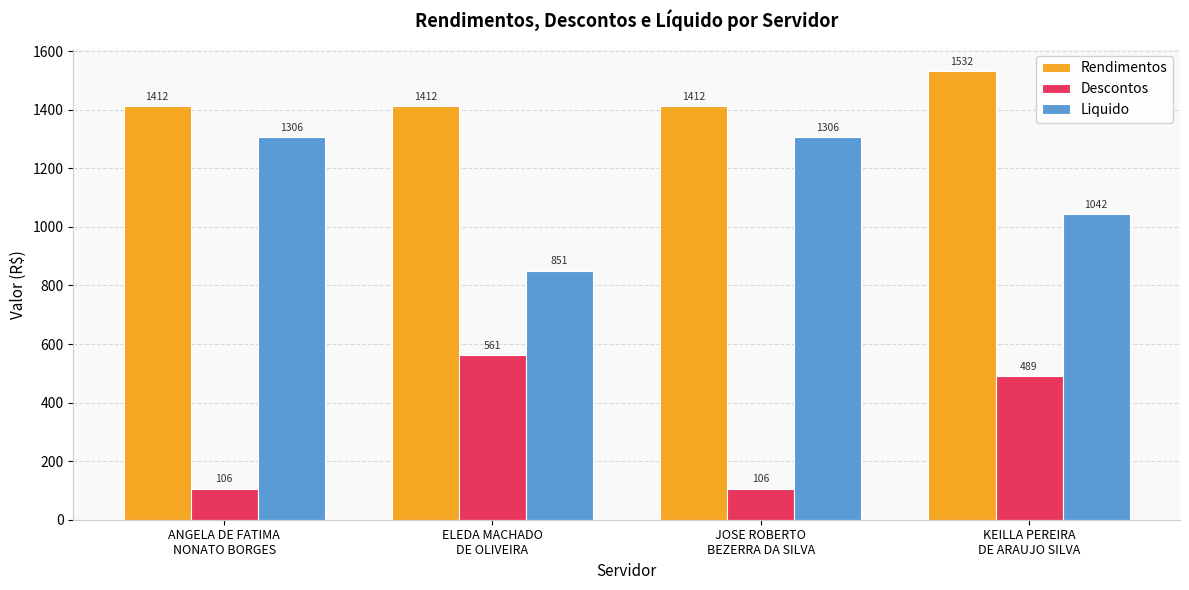

What is the maximum value for Descontos?

561.1